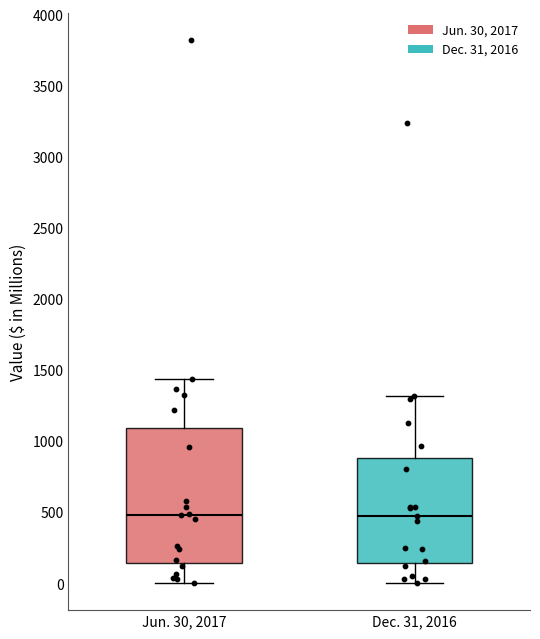

Reading left to right, transcribe this box plot: for each box, give where its median line is, the range the box spans, and where its two whiskers end, as read against the y-axis. The values are not printed on the chart, so give them approximately, as read against the axis.

Jun. 30, 2017: median 500, box 150 to 1100, whiskers 0 to 1450
Dec. 31, 2016: median 450, box 150 to 900, whiskers 0 to 1300